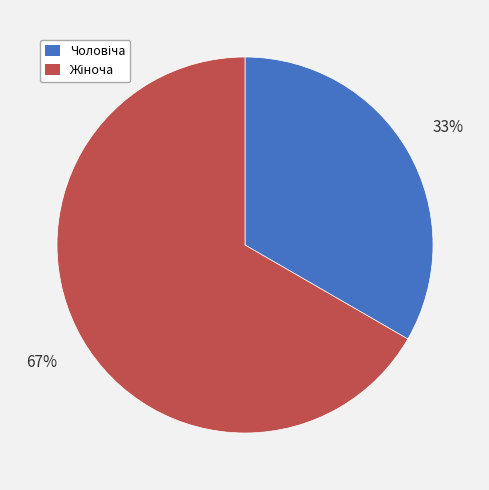

Is there any slice that represents more than half of the pie?

Yes